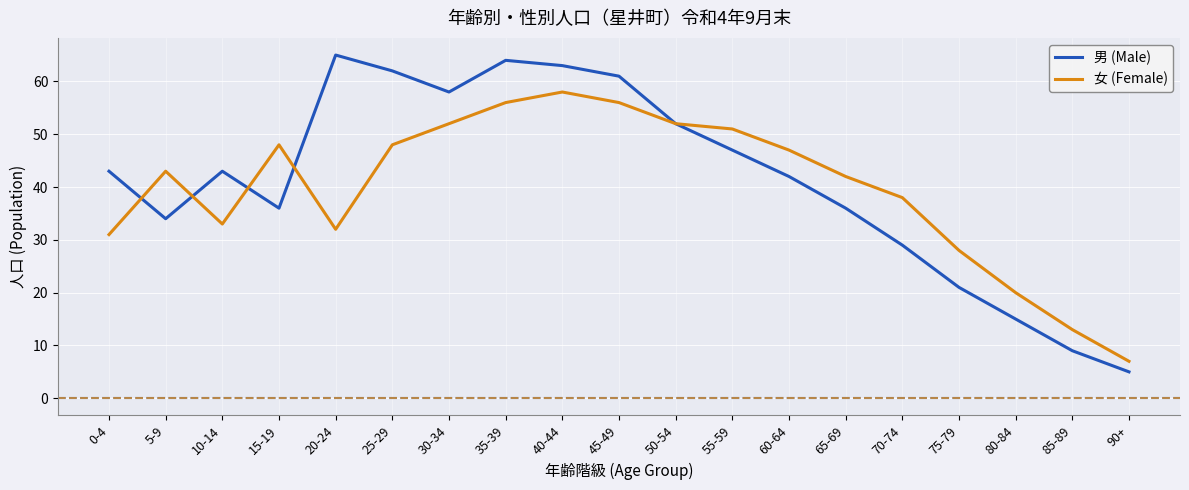

Between which two adjacent categories do 女 (Female) and 男 (Male) first intersect?

0-4 and 5-9